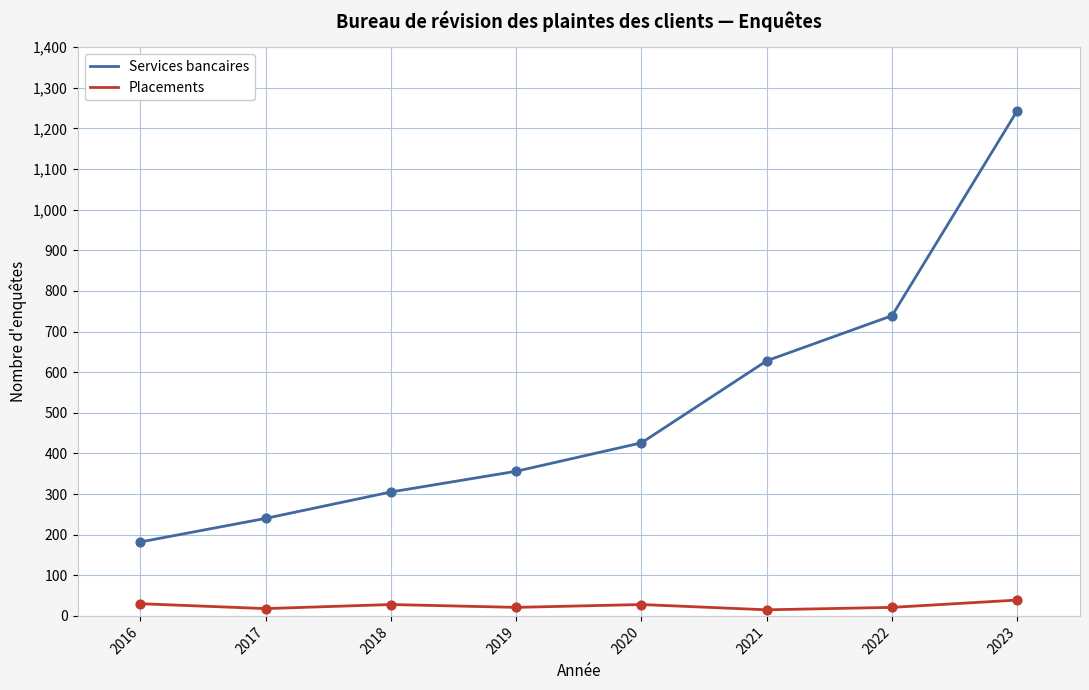

What is the difference between the highest and lowest values at 2020?

398